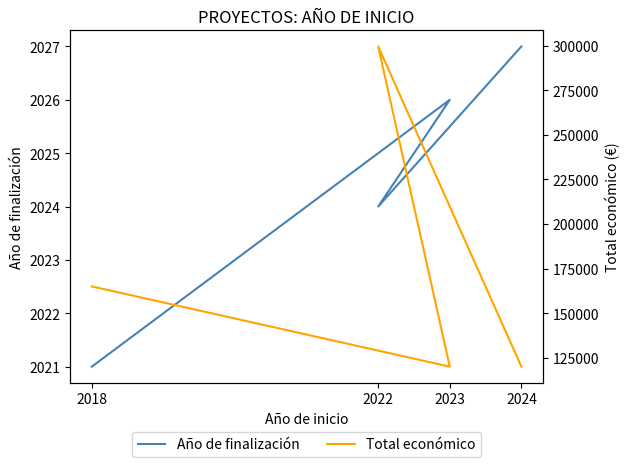

True or false: Año de finalización has a value of 1240 at 2024.

False